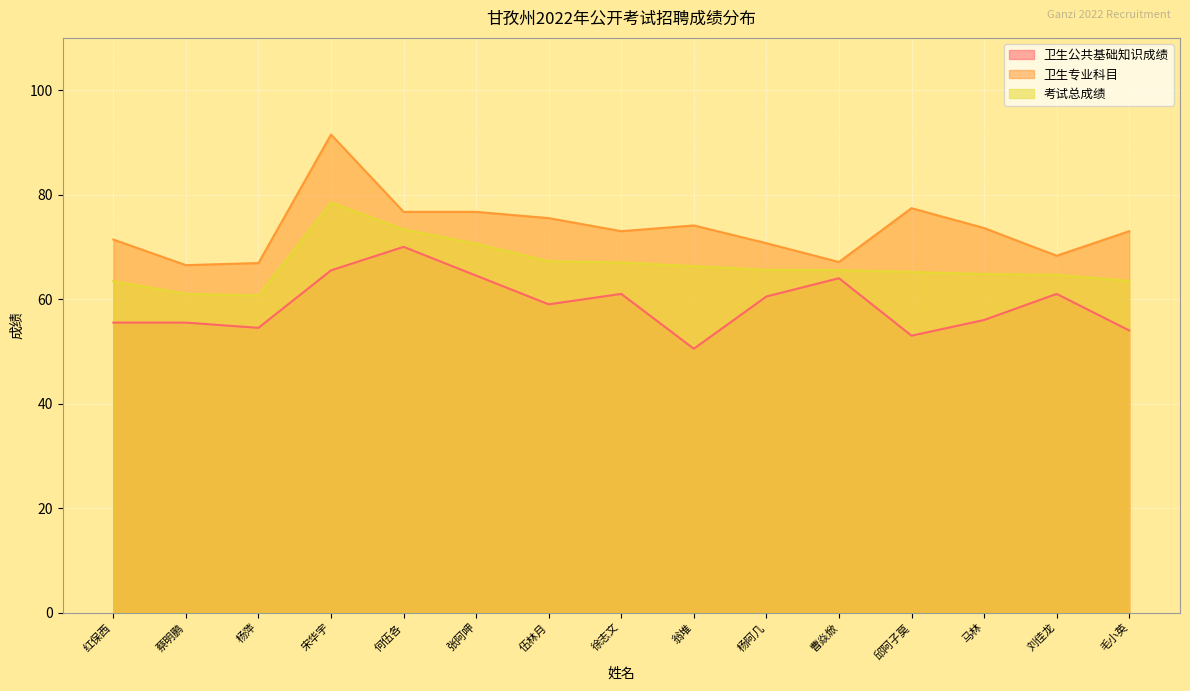

True or false: 卫生公共基础知识成绩 has a value of 83.5 at 徐志文.

False